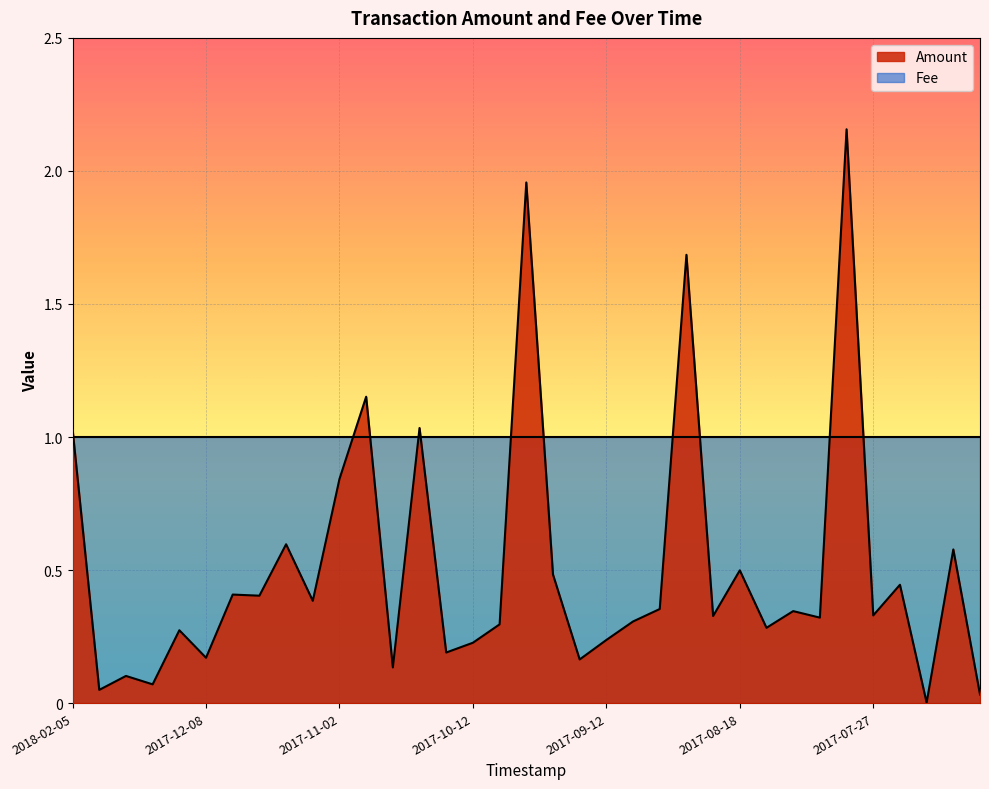

Where is the data nearest to the value 1?

2018-02-05